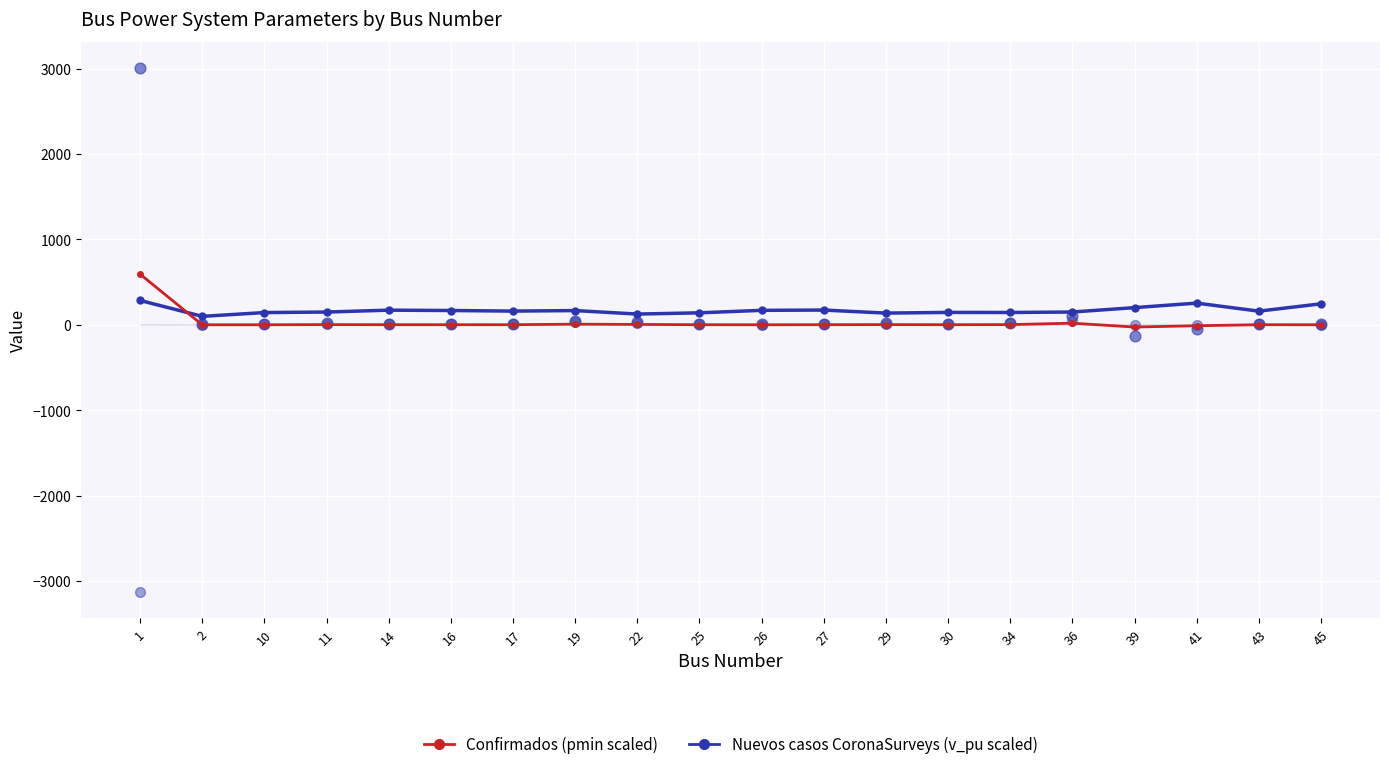

Which series has the largest Y range (max minus min)?

Confirmados (pmin scaled)